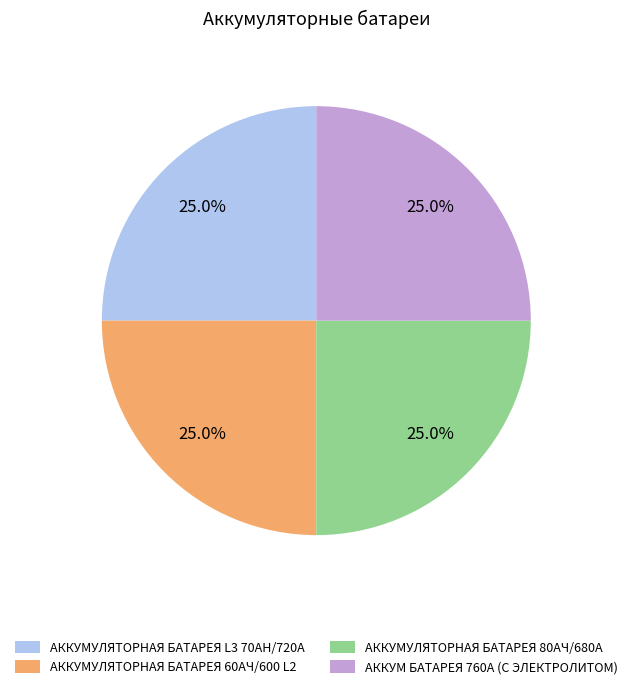

How many segments does this pie chart have?

4